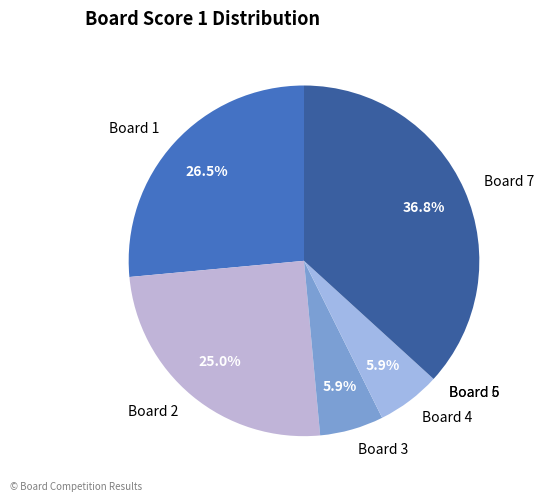

How much of the chart is everything except Board 2?

75.0%